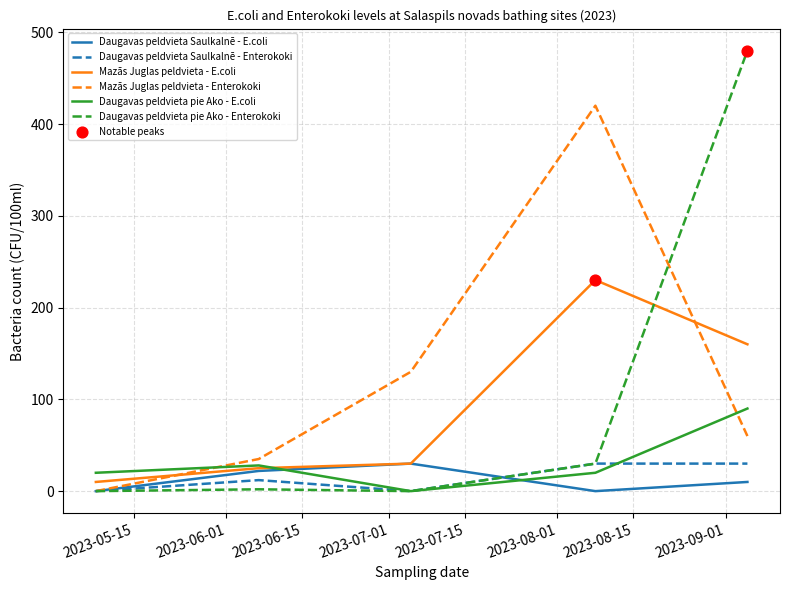

Which series has the largest total across all categories?

Mazās Juglas peldvieta - Enterokoki